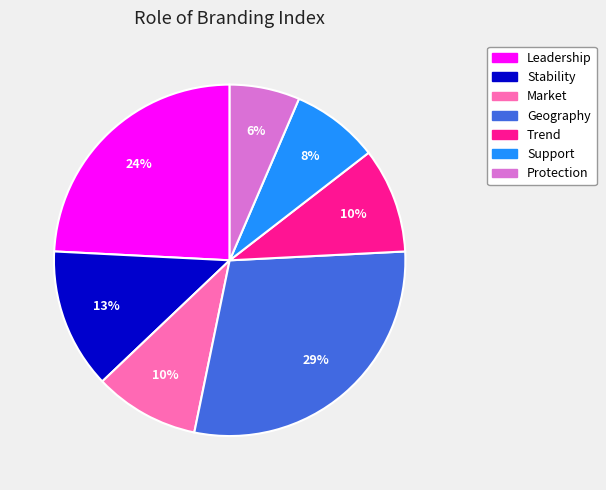

Is it true that Market is 10% of the pie?

True